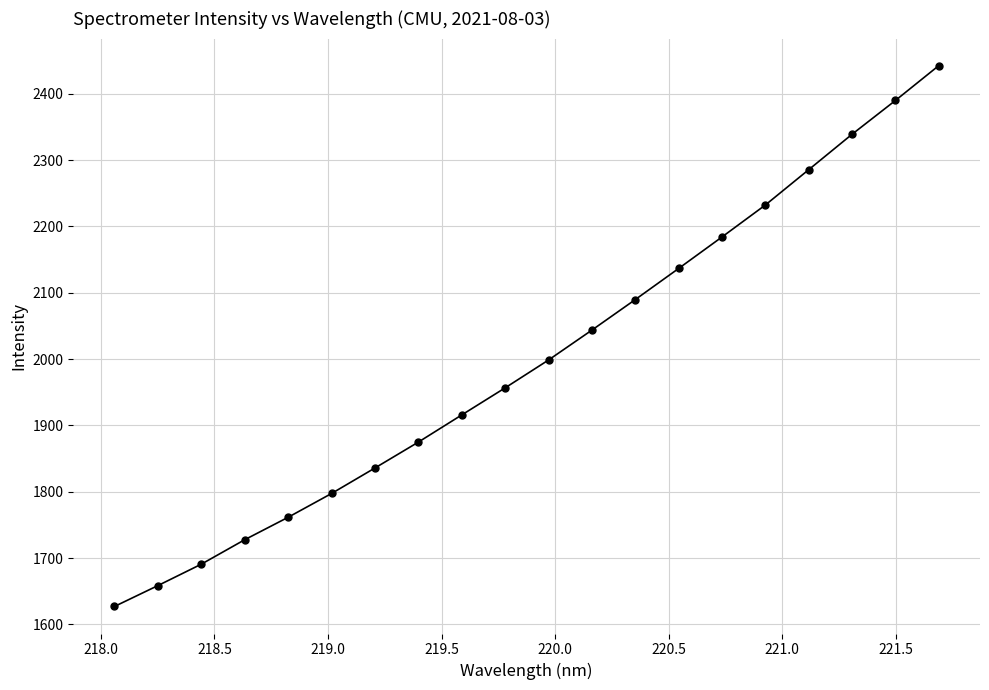

What is the smallest value displayed?

1627.0